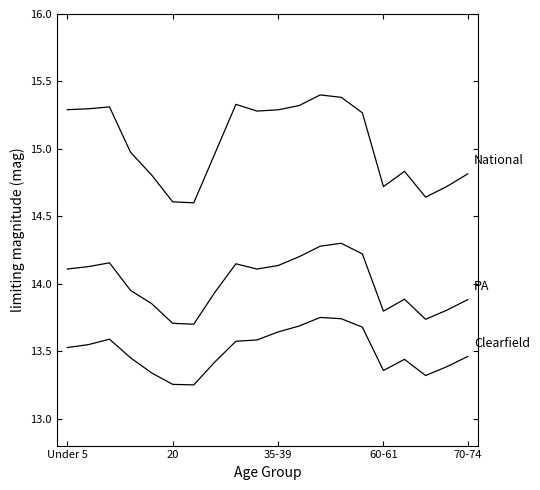

How many lines are shown in the chart?

3